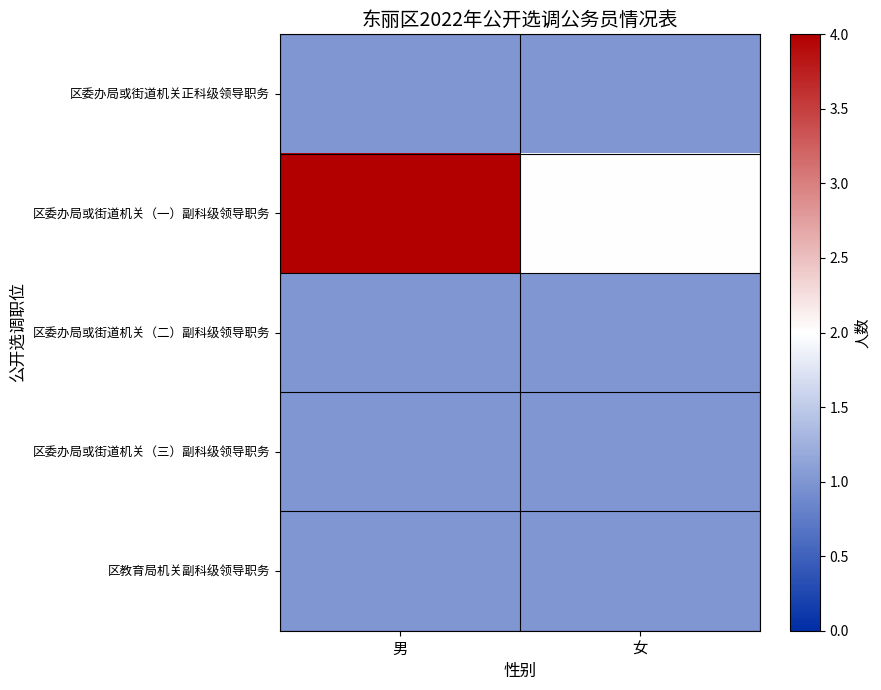

At which category is the sum across all series the highest?

男